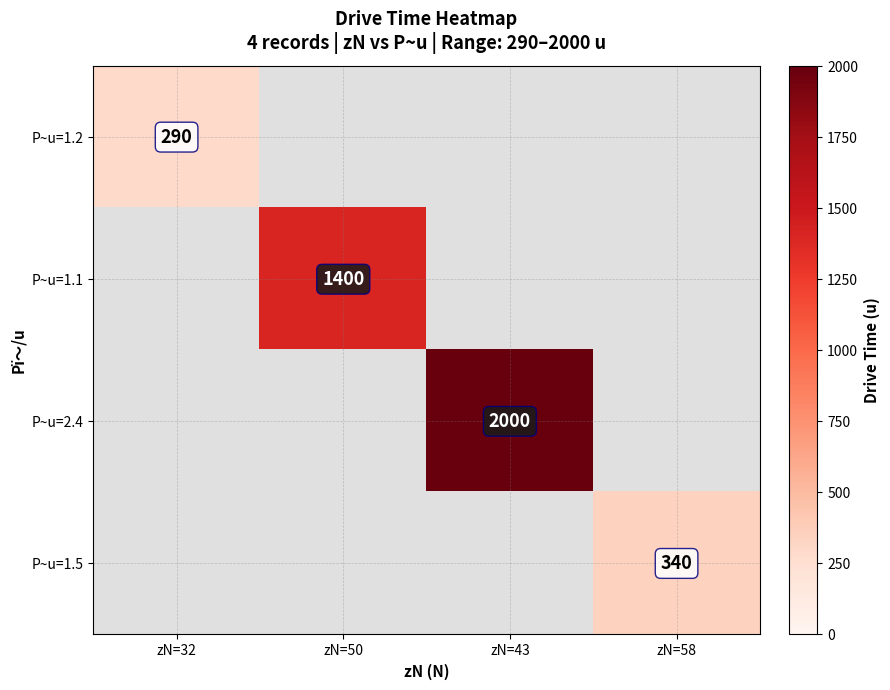

The value of P~u=1.2 at zN=32 is 454. True or false?

False